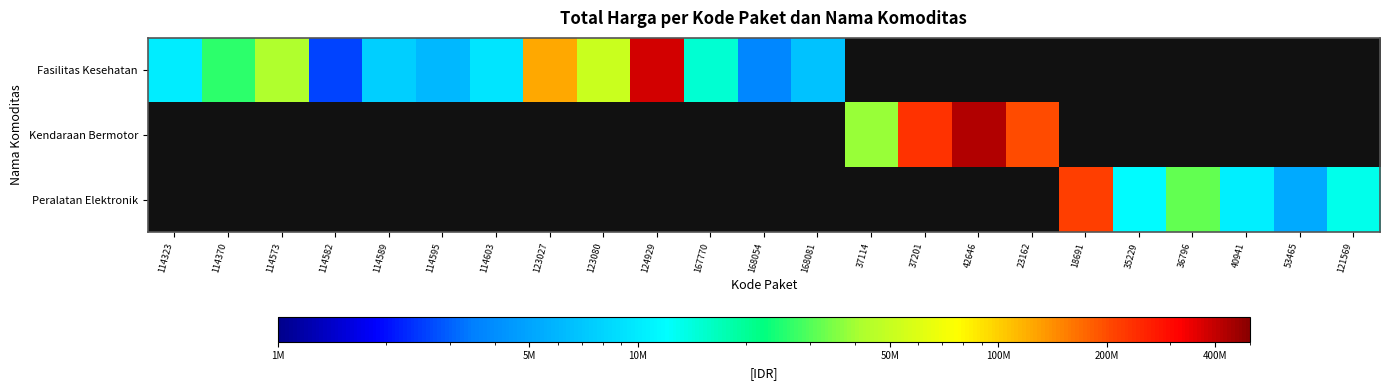

Is it true that Fasilitas Kesehatan equals 42149455.0 at 114573?

True